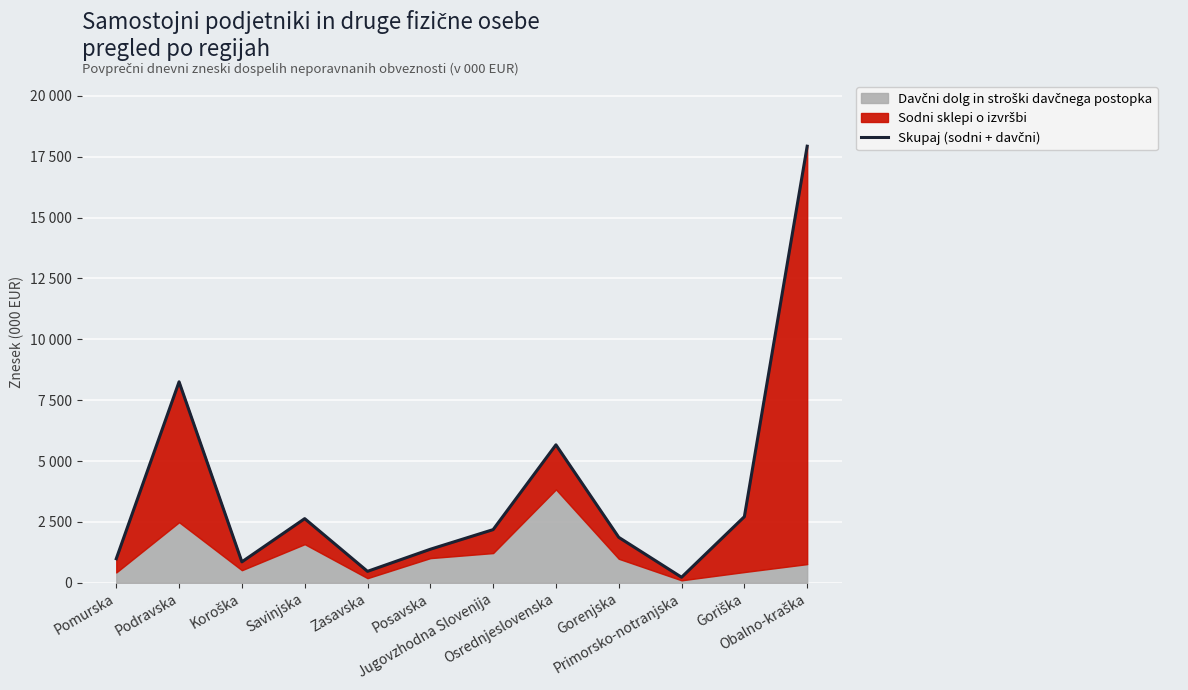

Rank the categories by value from highest to lowest.

Obalno-kraška, Podravska, Osrednjeslovenska, Goriška, Savinjska, Jugovzhodna Slovenija, Gorenjska, Posavska, Pomurska, Koroška, Zasavska, Primorsko-notranjska